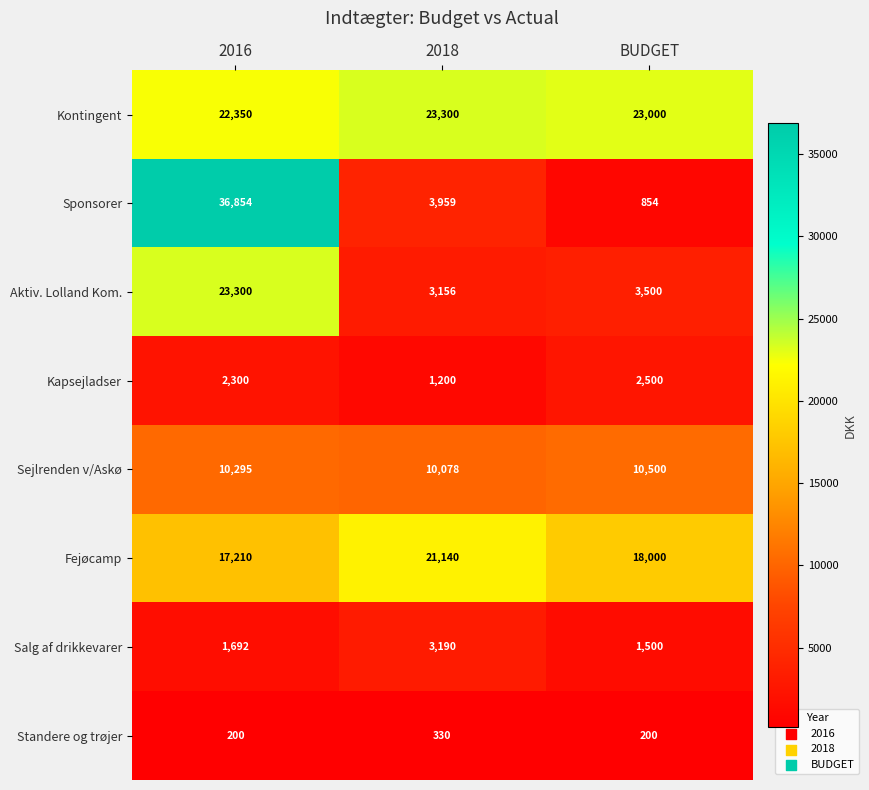

At which category is the sum across all series the highest?

2016